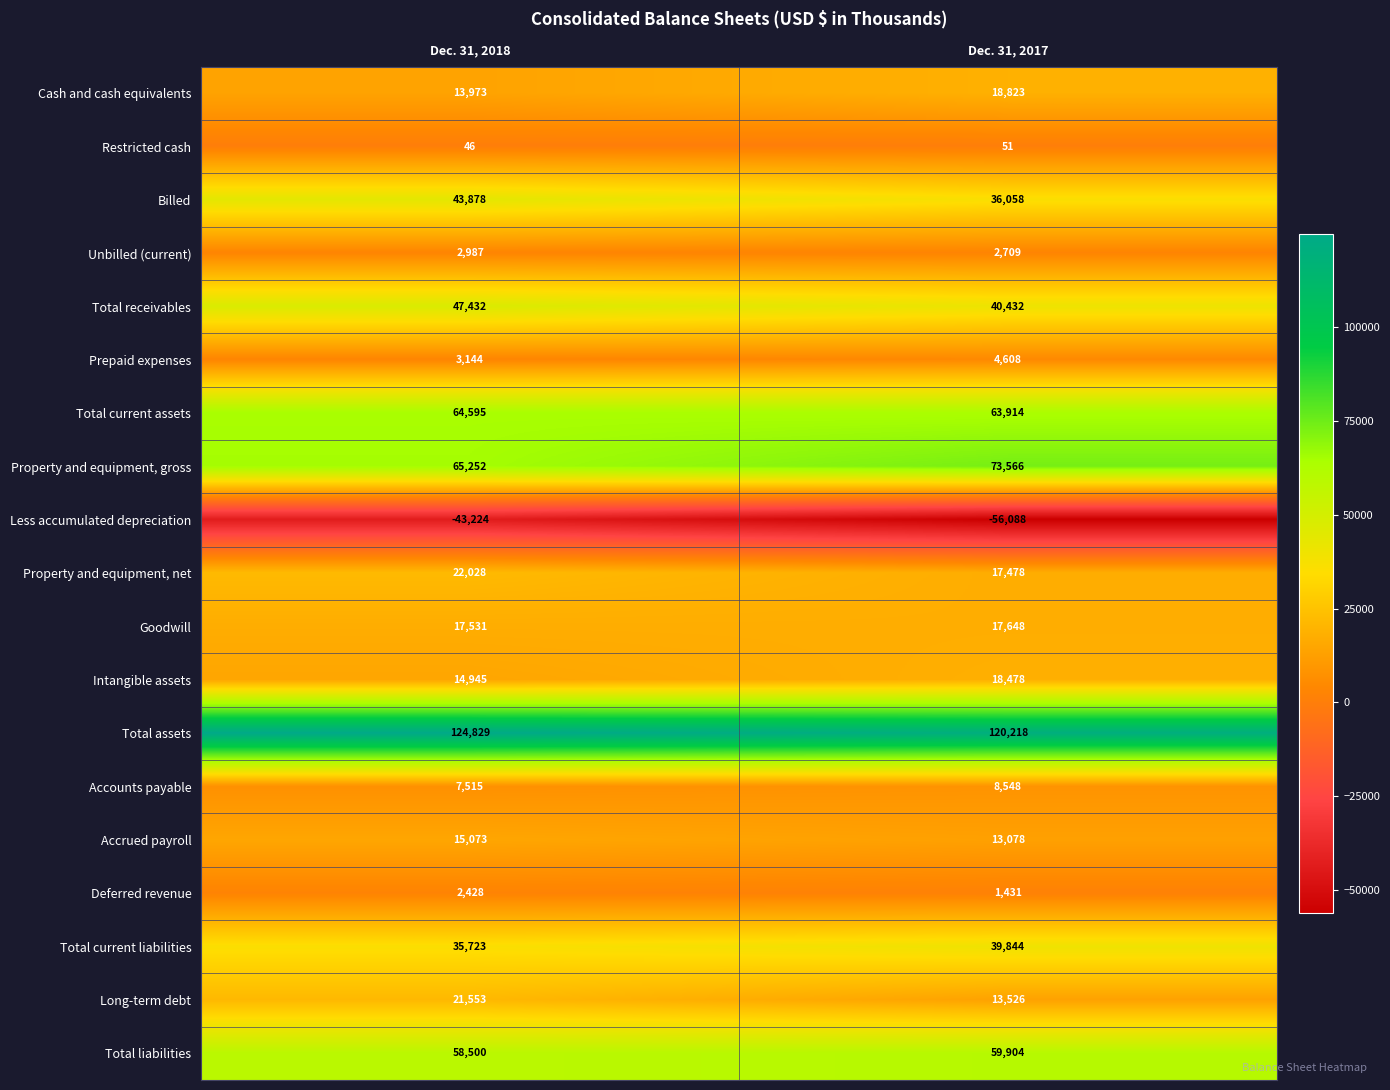

What is the difference between the highest and lowest values at Dec. 31, 2017?

176306